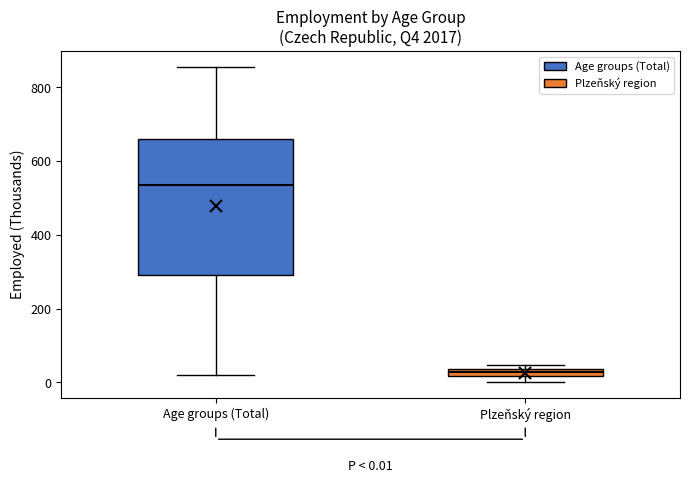

Which box's median line is the highest?

Age groups (Total)